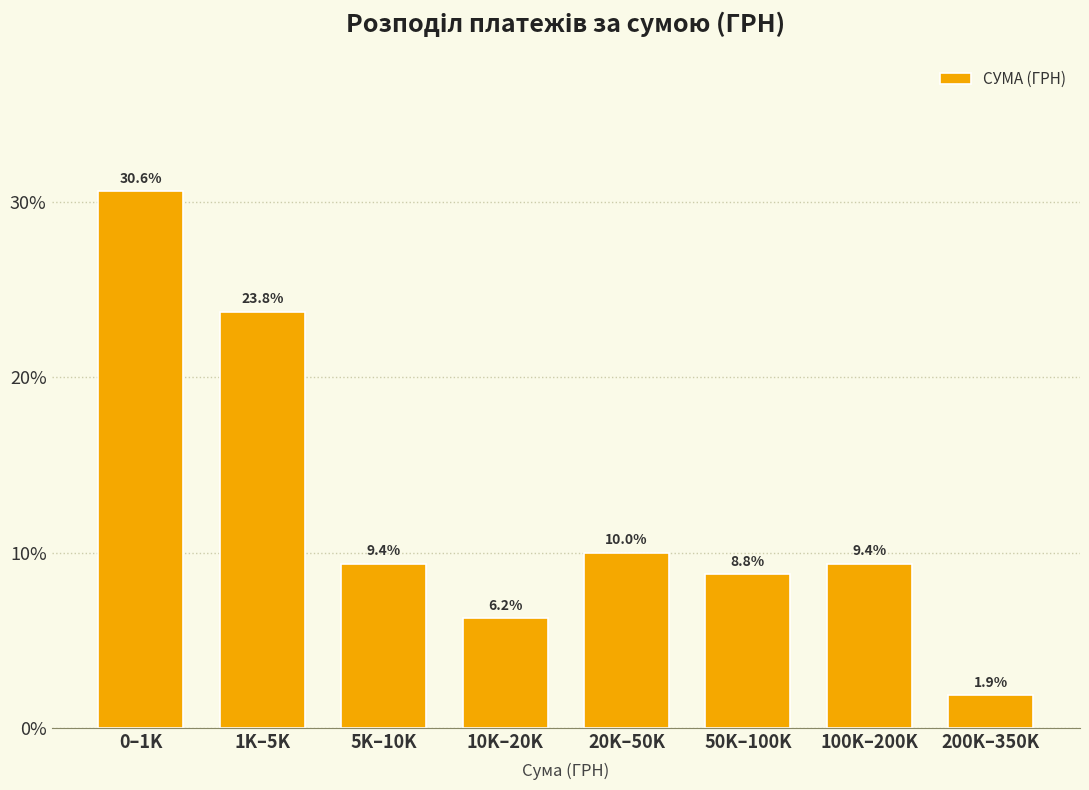

Which has a higher value, 200K–350K or 10K–20K?

10K–20K